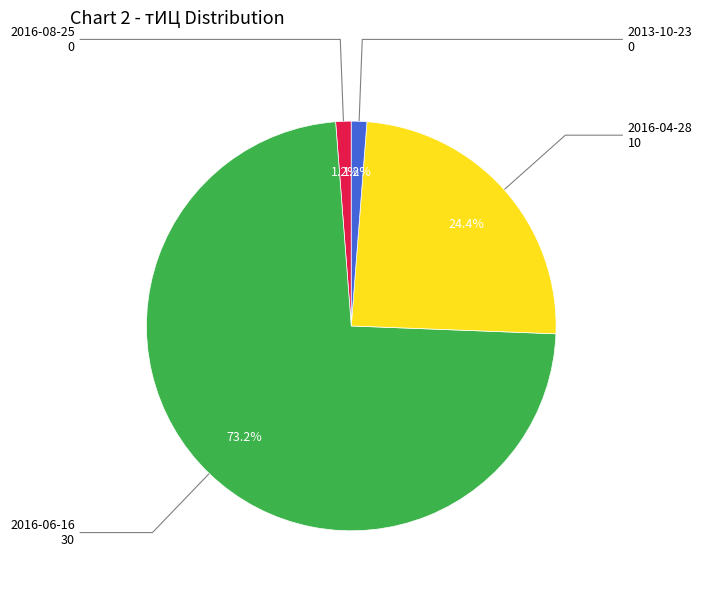

Does any single category account for the majority?

Yes